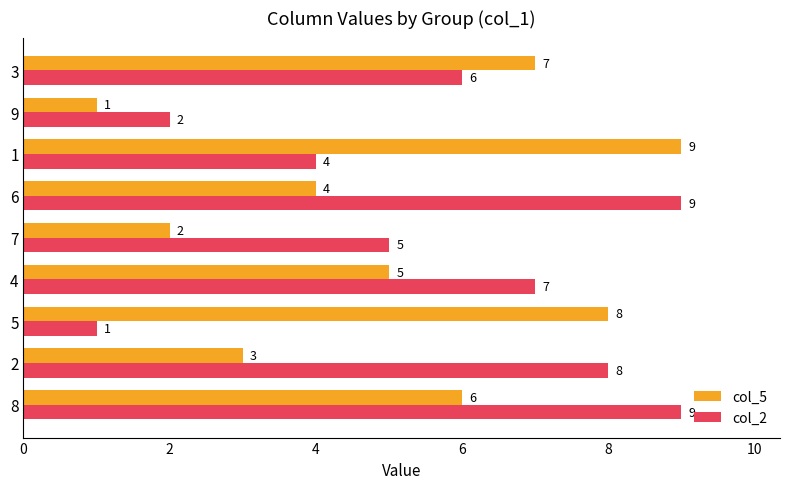

The col_2 series shows 6 at 3. True or false?

True